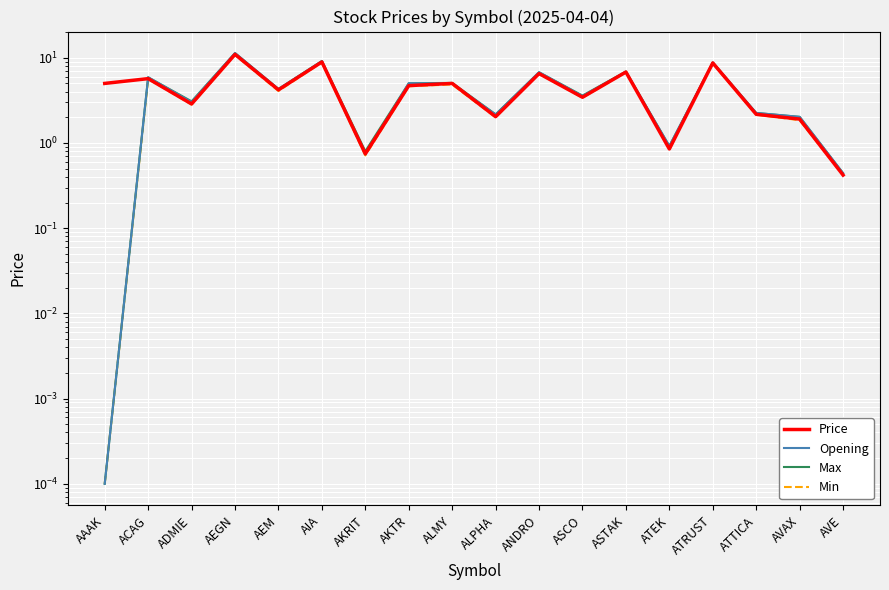

What is the label of the 6th point from the left?

AIA